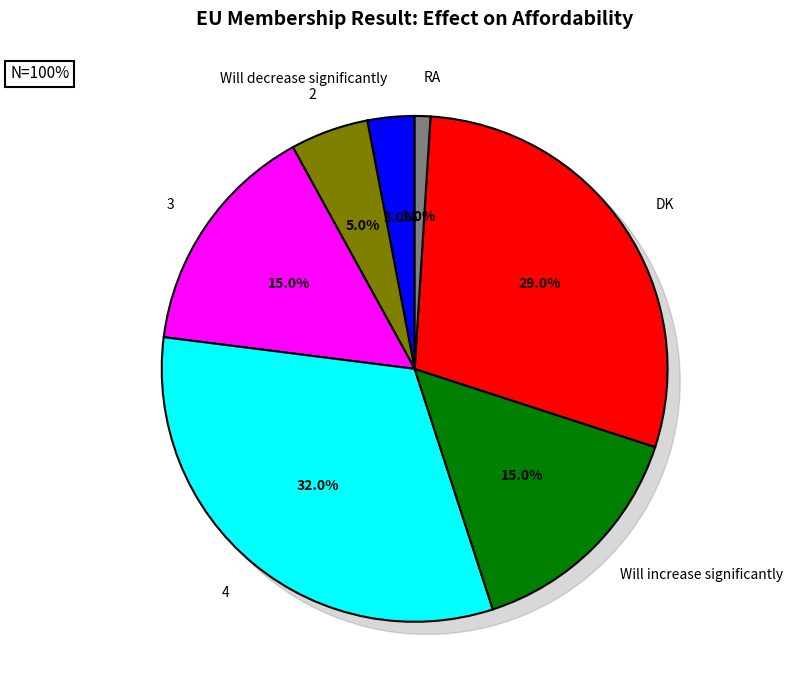

Does 3 represent more than half of the total?

No